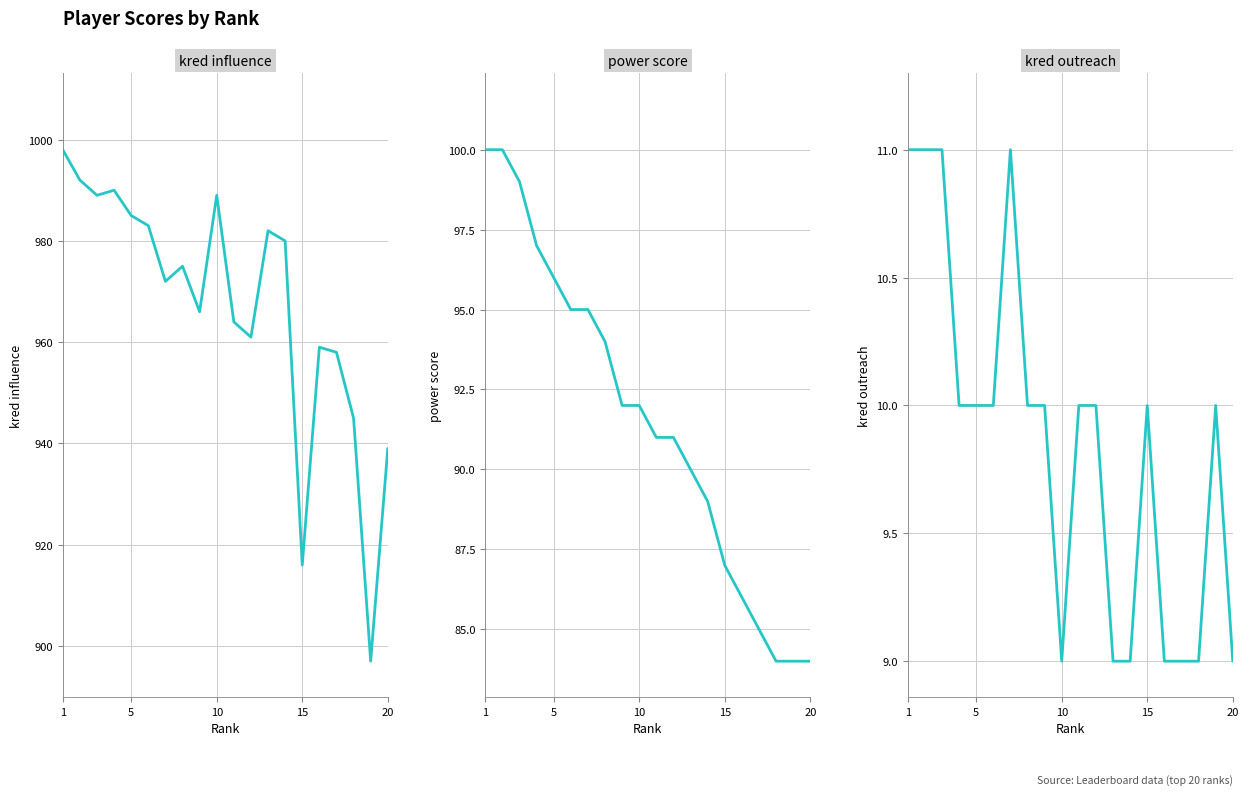

Rank the series at 1 from highest to lowest value.

kred influence, power score, kred outreach